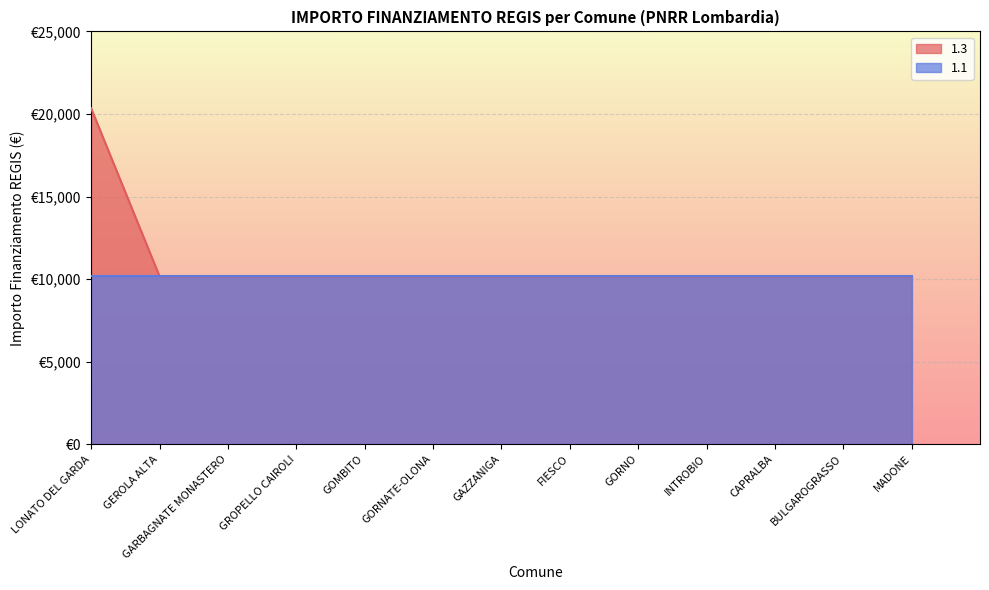

Rank the categories by value from lowest to highest.

GEROLA ALTA, GARBAGNATE MONASTERO, GROPELLO CAIROLI, GOMBITO, GORNATE-OLONA, GAZZANIGA, FIESCO, GORNO, INTROBIO, CAPRALBA, BULGAROGRASSO, MADONE, LONATO DEL GARDA